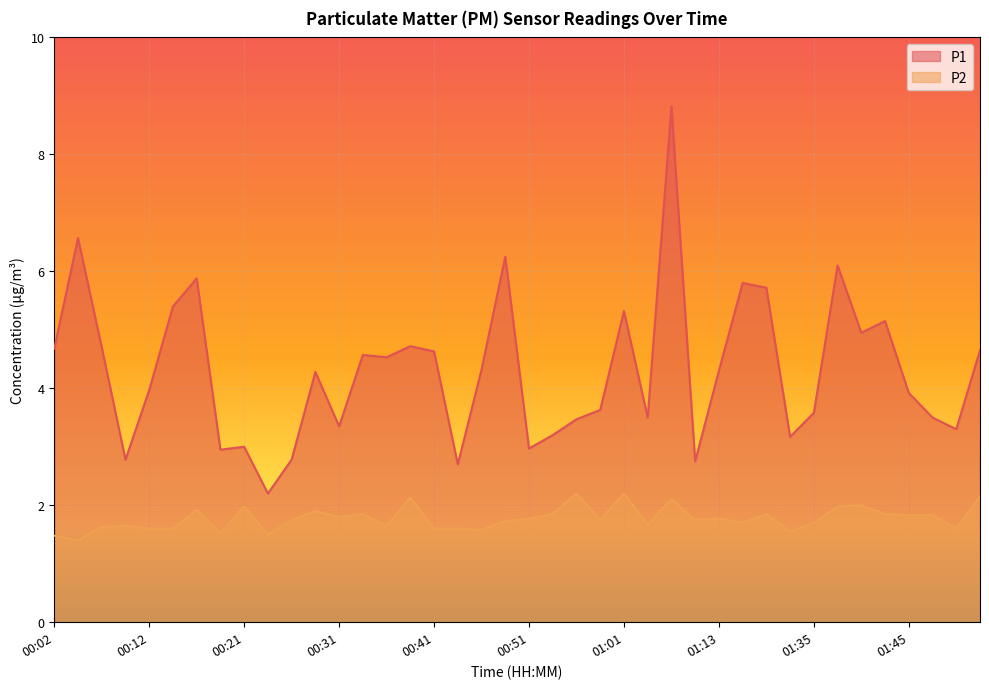

True or false: P2 and P1 intersect in this chart.

False